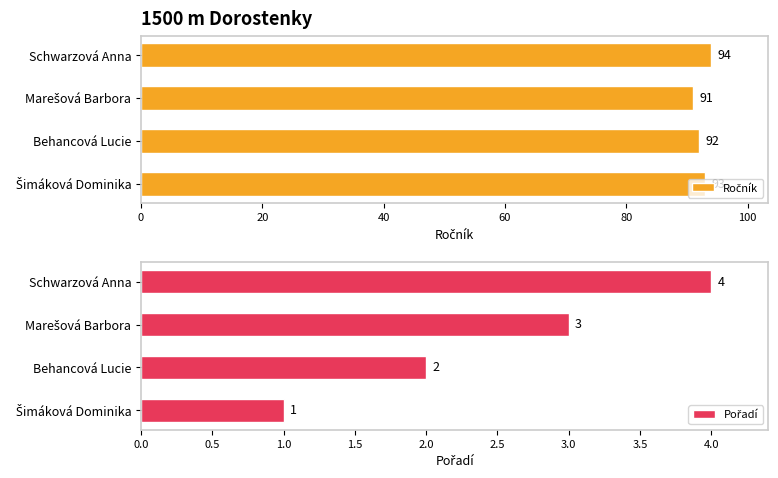

What is the value of the Pořadí bar at the 3rd from the left?

3